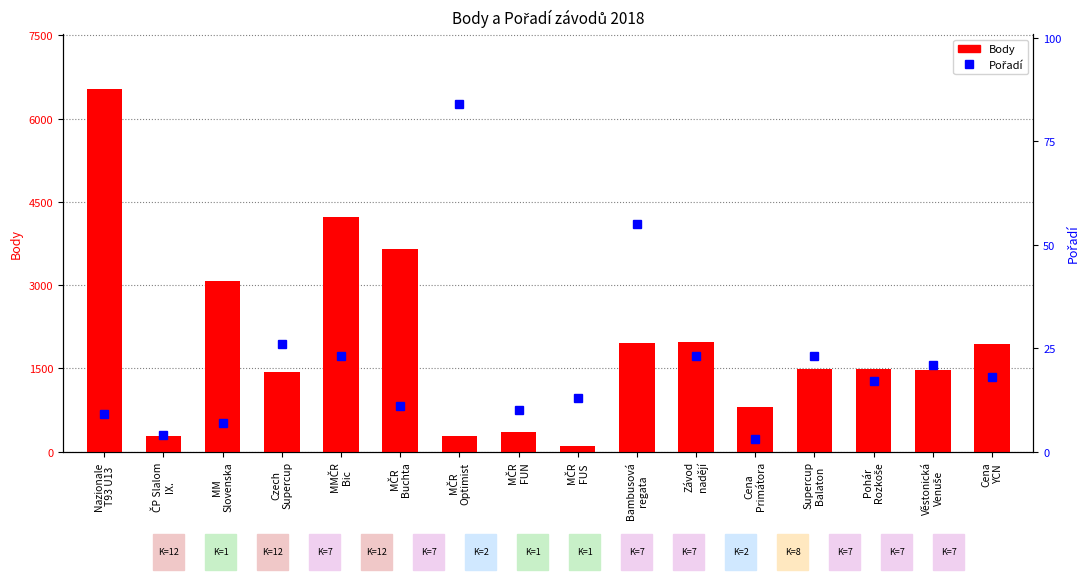

At which label does Pořadí reach its minimum?

Cena
Primátora